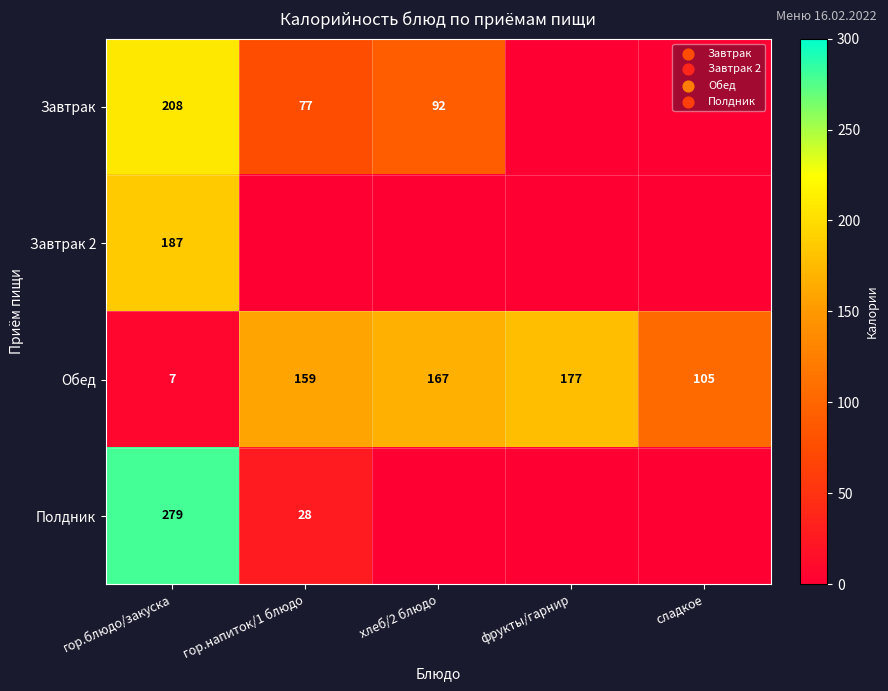

What is the sum of the Завтрак values at гор.напиток/1 блюдо and гор.блюдо/закуска?

285